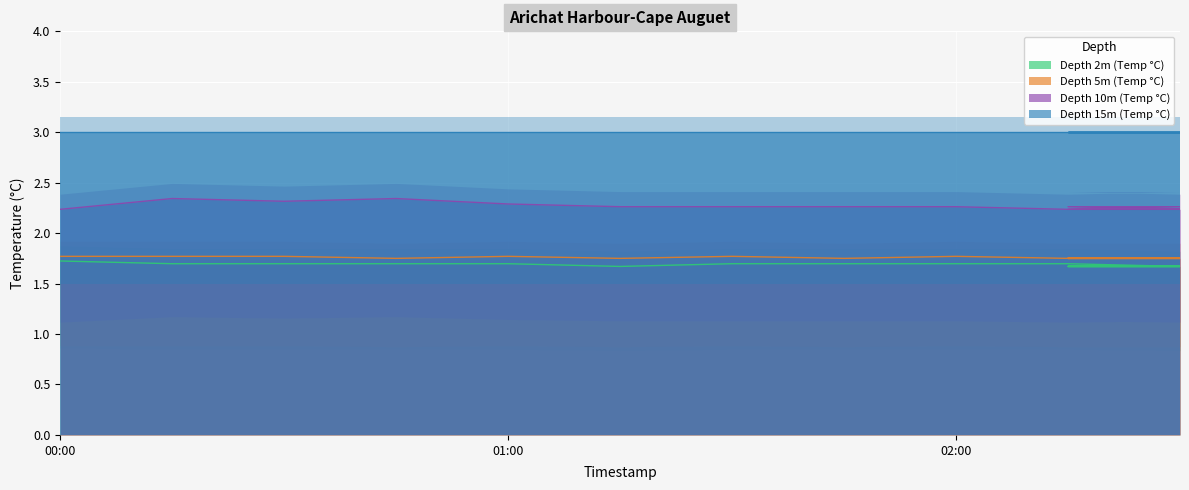

What is the value of the Depth 5m (Temp °C) point at the 11th from the left?

1.8